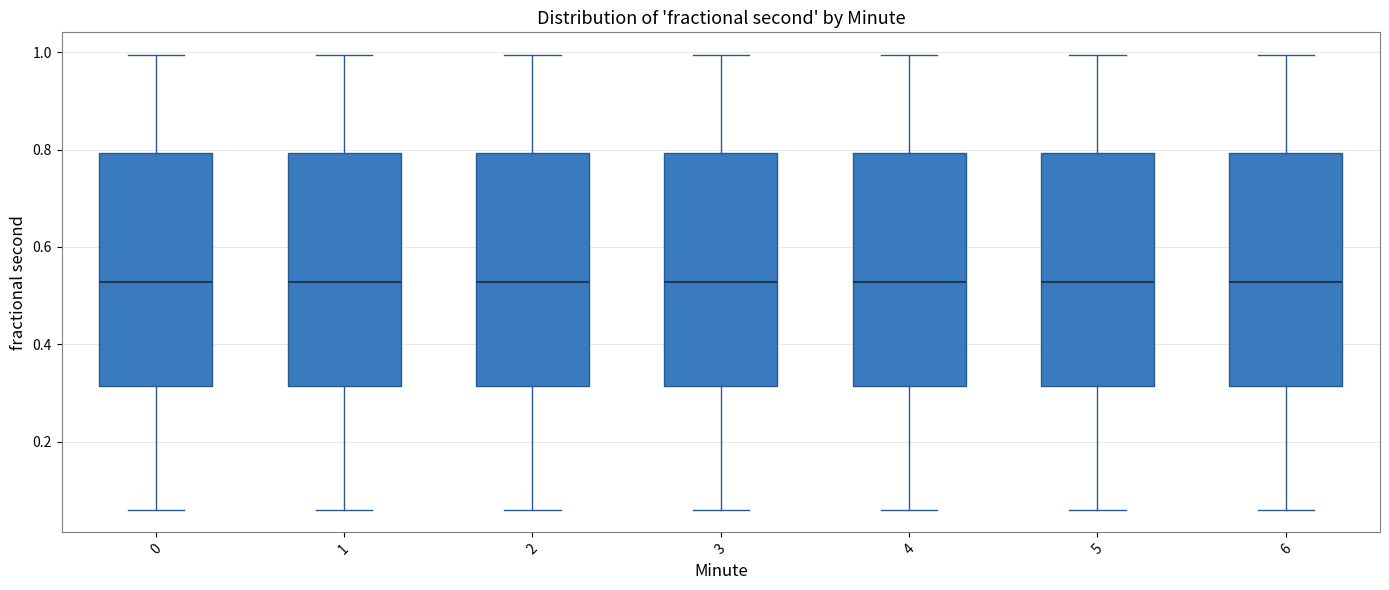

Reading left to right, transcribe this box plot: for each box, give where its median line is, the range the box spans, and where its two whiskers end, as read against the y-axis. The values are not printed on the chart, so give them approximately, as read against the axis.

0: median 0.52, box 0.32 to 0.80, whiskers 0.06 to 1.00
1: median 0.52, box 0.32 to 0.80, whiskers 0.06 to 1.00
2: median 0.52, box 0.32 to 0.80, whiskers 0.06 to 1.00
3: median 0.52, box 0.32 to 0.80, whiskers 0.06 to 1.00
4: median 0.52, box 0.32 to 0.80, whiskers 0.06 to 1.00
5: median 0.52, box 0.32 to 0.80, whiskers 0.06 to 1.00
6: median 0.52, box 0.32 to 0.80, whiskers 0.06 to 1.00